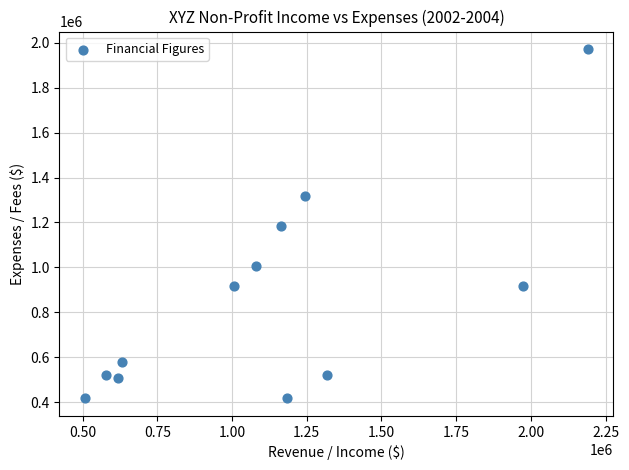

What is the range of Y values (max minus min)?

1555127.0